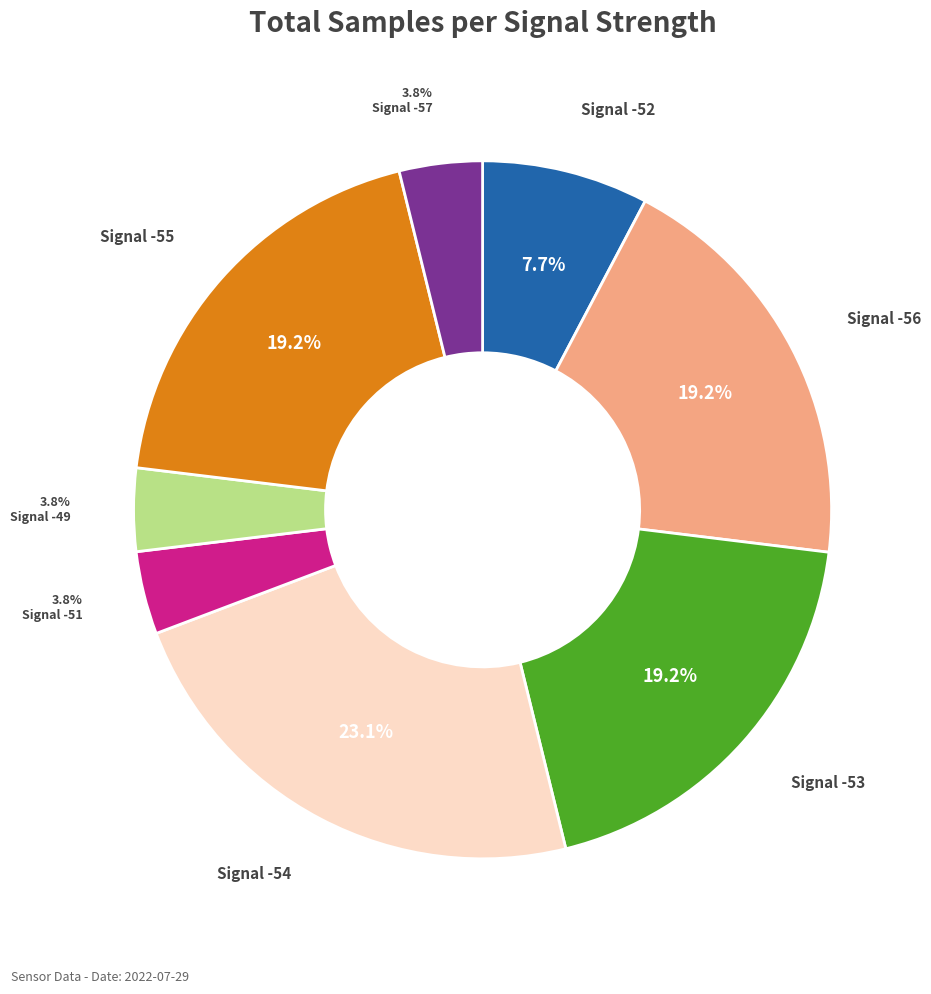

How many slices are in this pie chart?

8